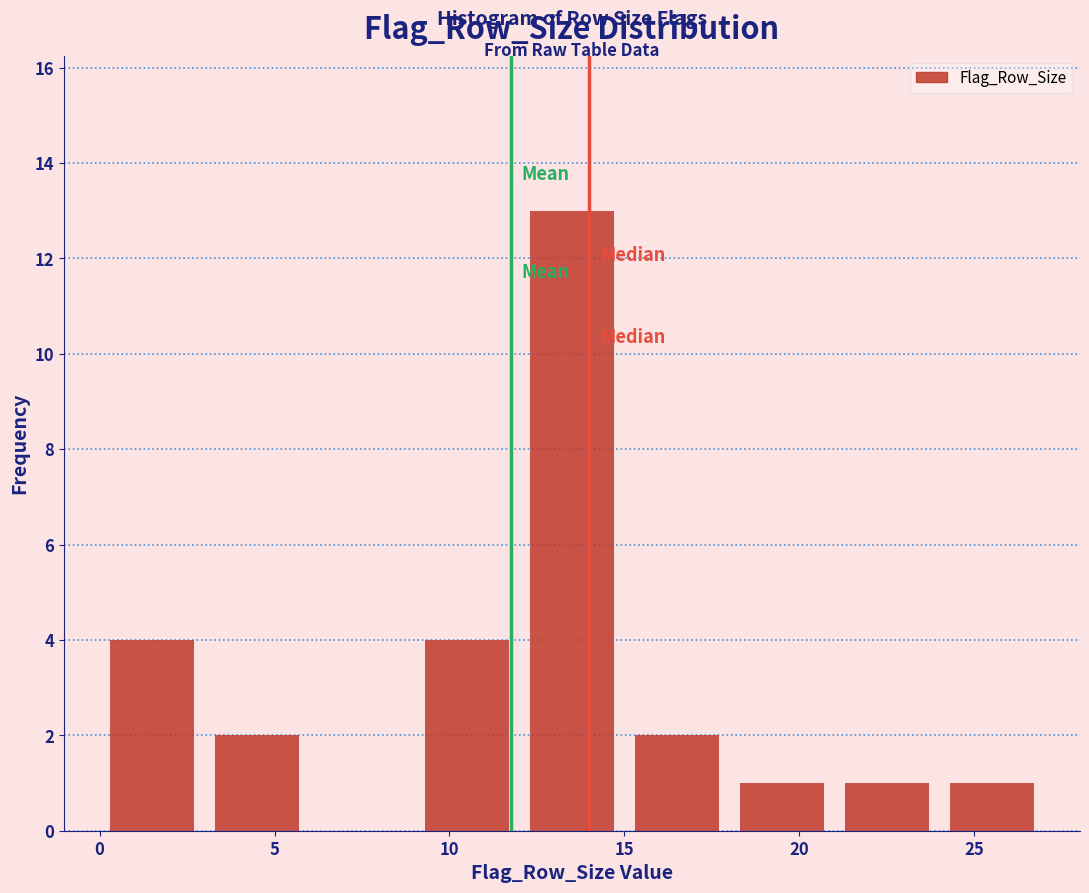

What is the height of the bar covering 24 to 27 on the x-axis? The values are not printed on the chart, so give them approximately, as read against the axis.

1